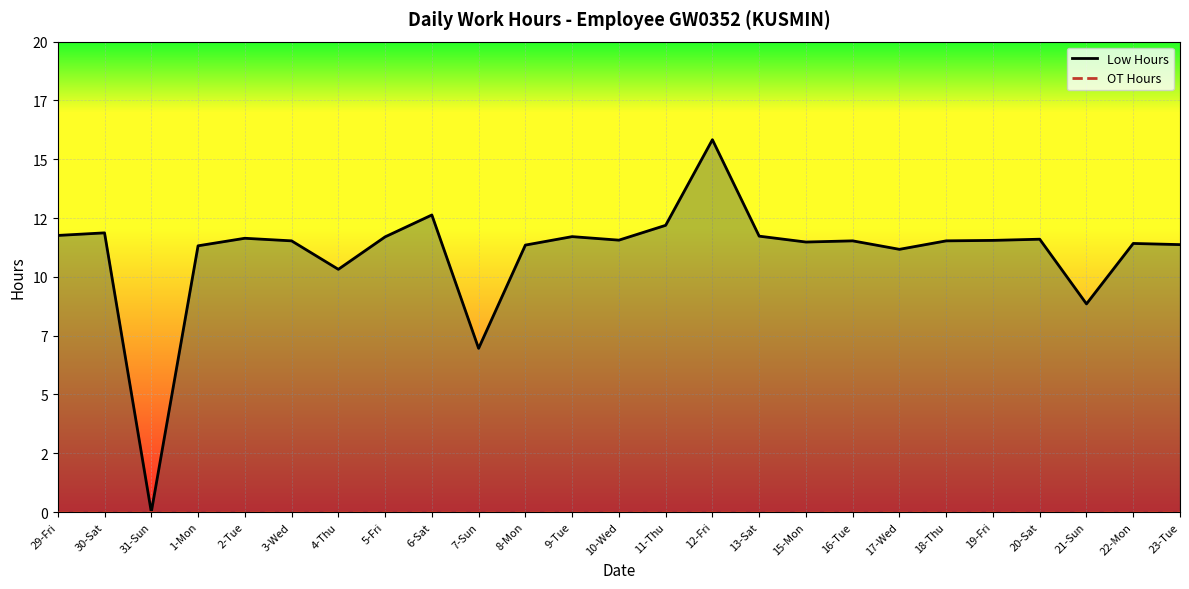

What position from the right is 31-Sun?

23